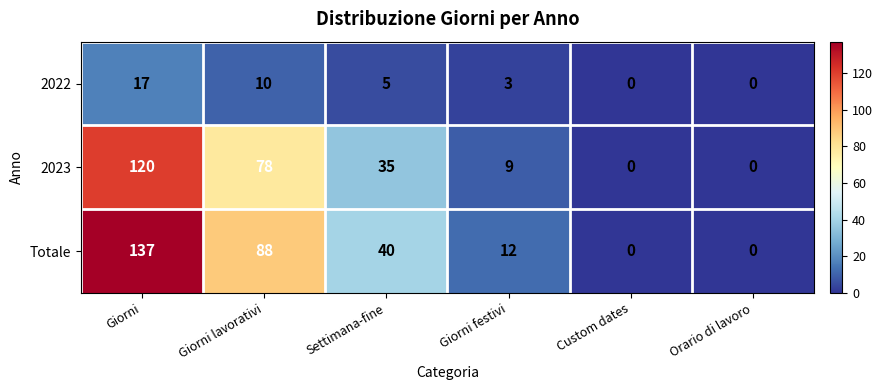

Which series has the largest range (max minus min)?

Totale